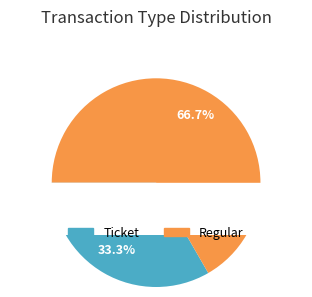

What is the majority slice?

Regular